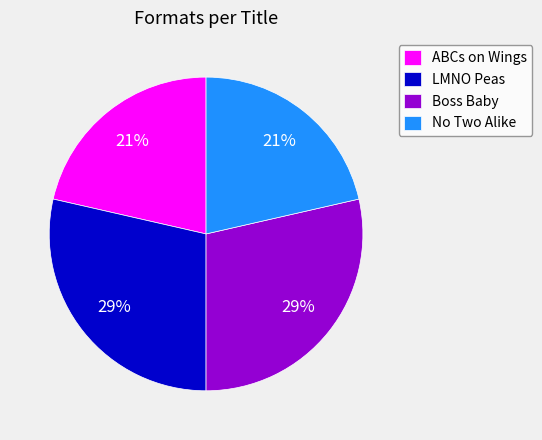

How many segments does this pie chart have?

4